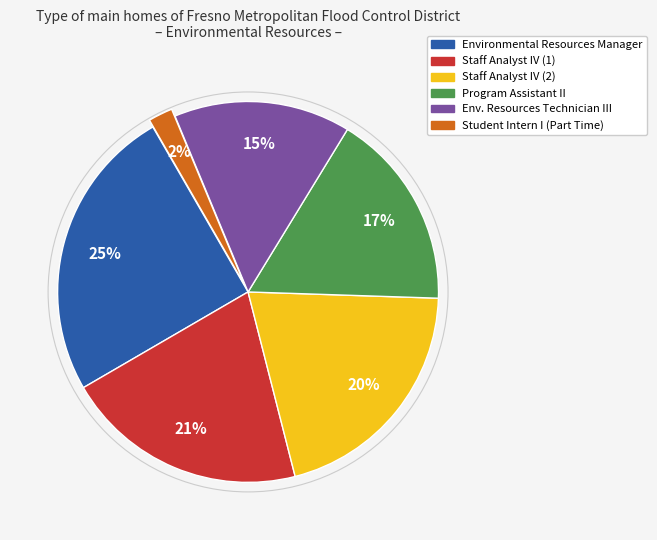

Is there a majority slice in this chart?

No